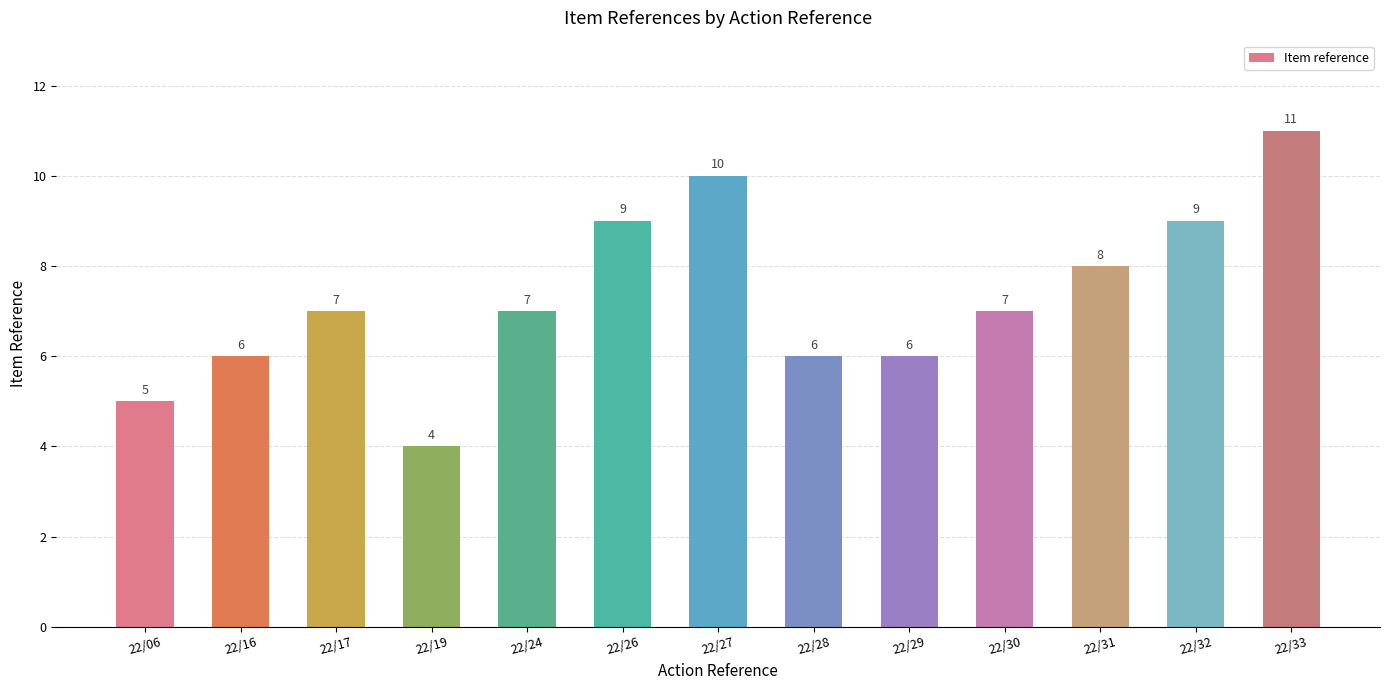

How many values are between 6 and 9?

9